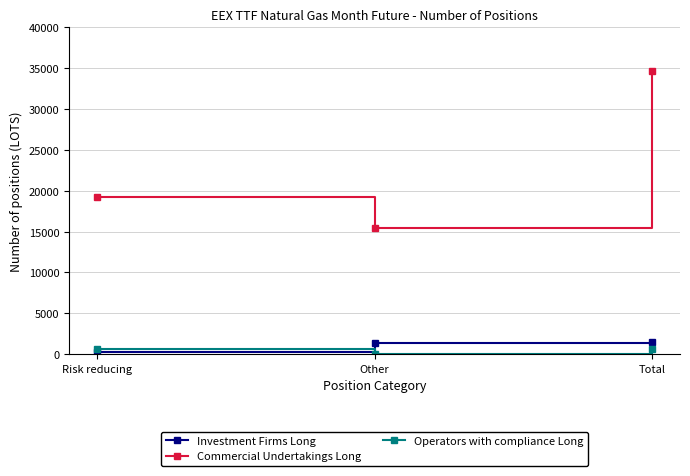

Which label corresponds to the largest value in the chart?

Total